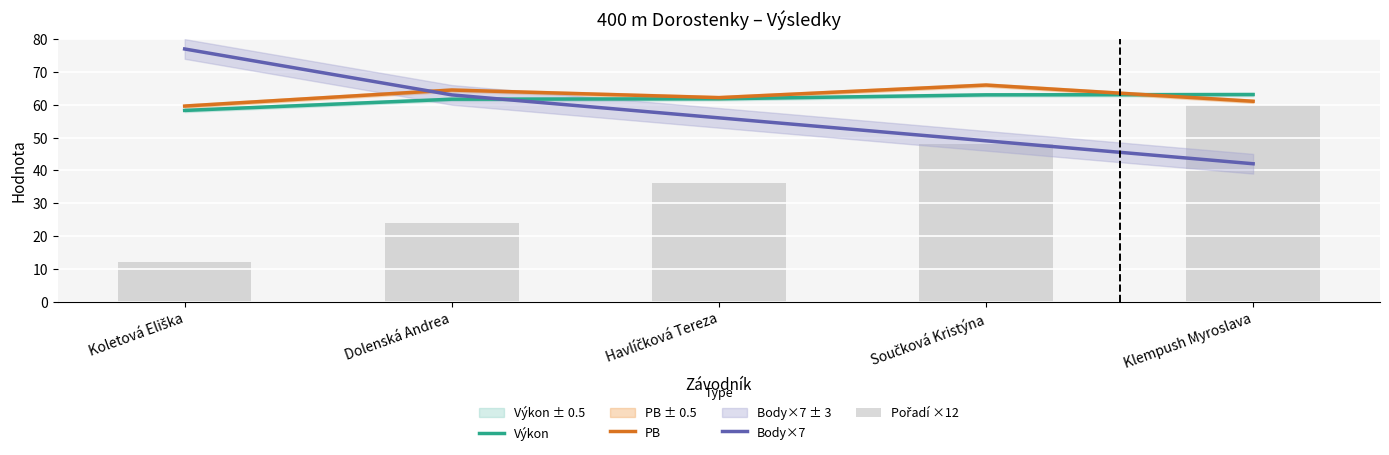

Does the chart contain any negative values?

No